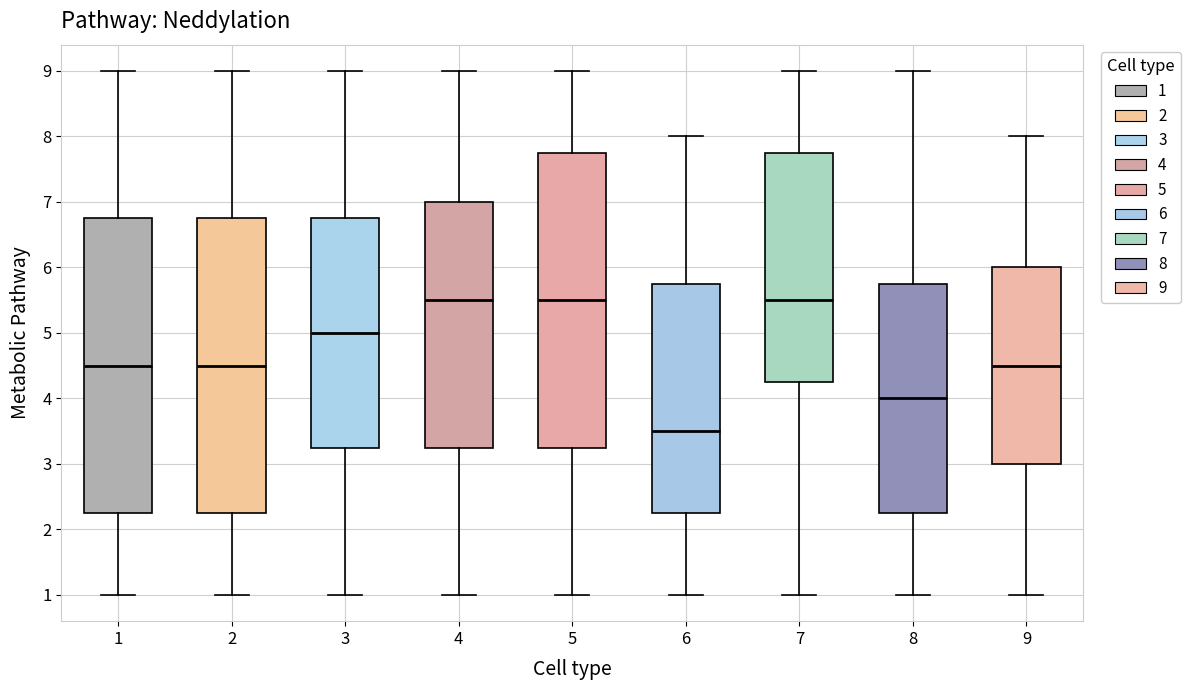

Where does the upper whisker of the box at x = 5 end on the y-axis? The values are not printed on the chart, so give them approximately, as read against the axis.

9.0